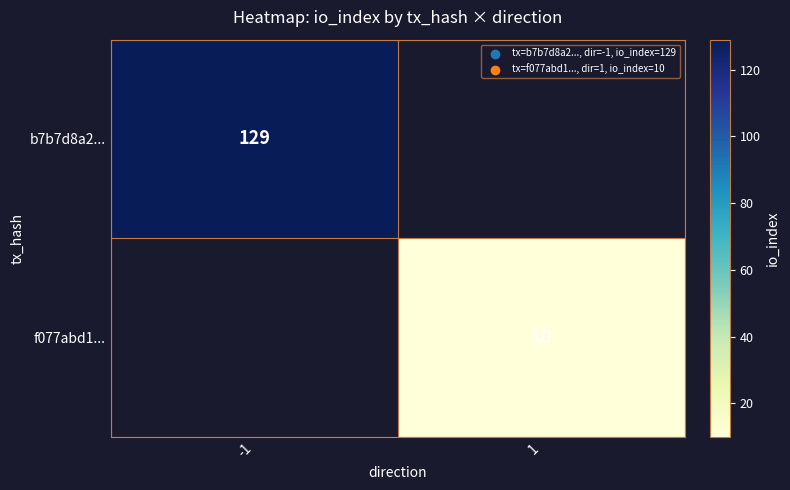

The b7b7d8a2... series shows 229 at -1. True or false?

False